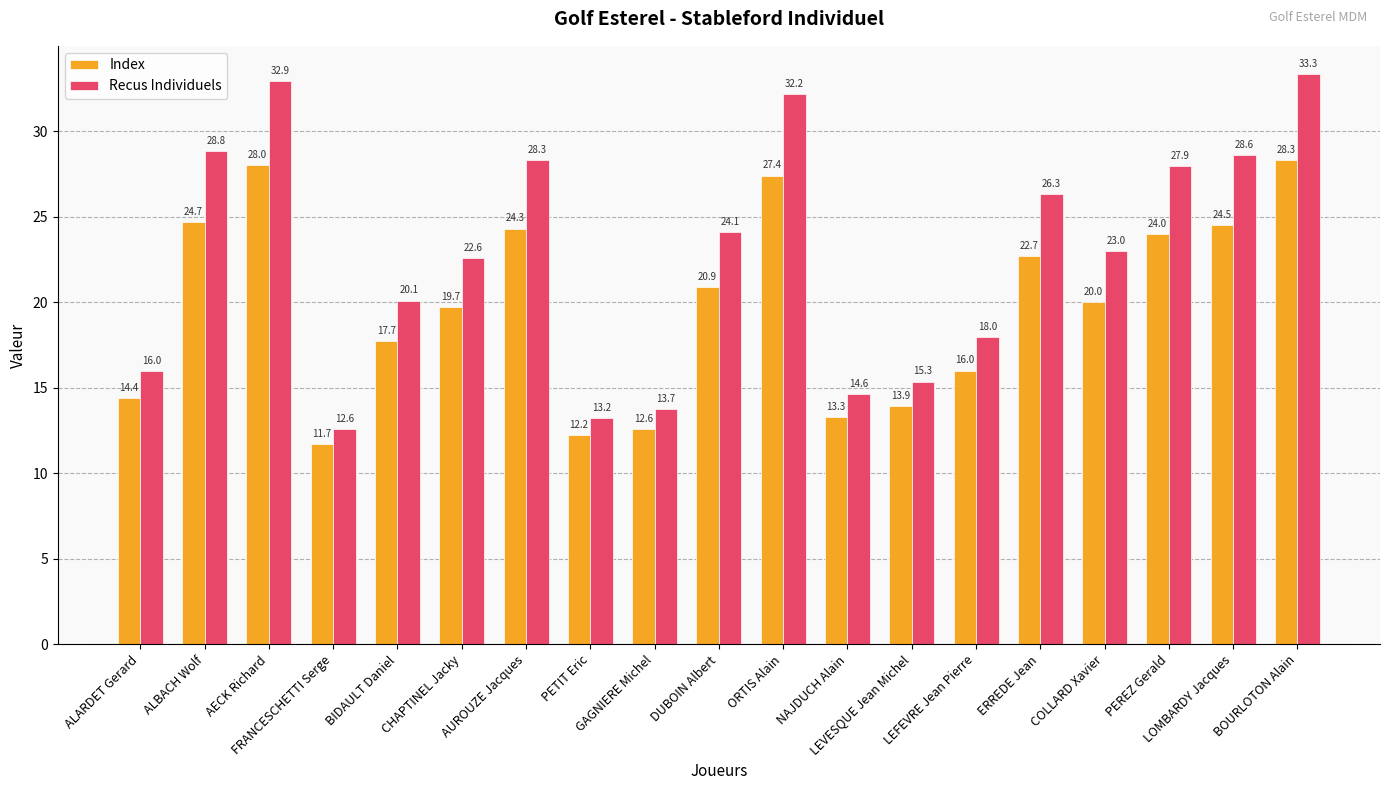

What is the sum of all Recus Individuels values?

431.6